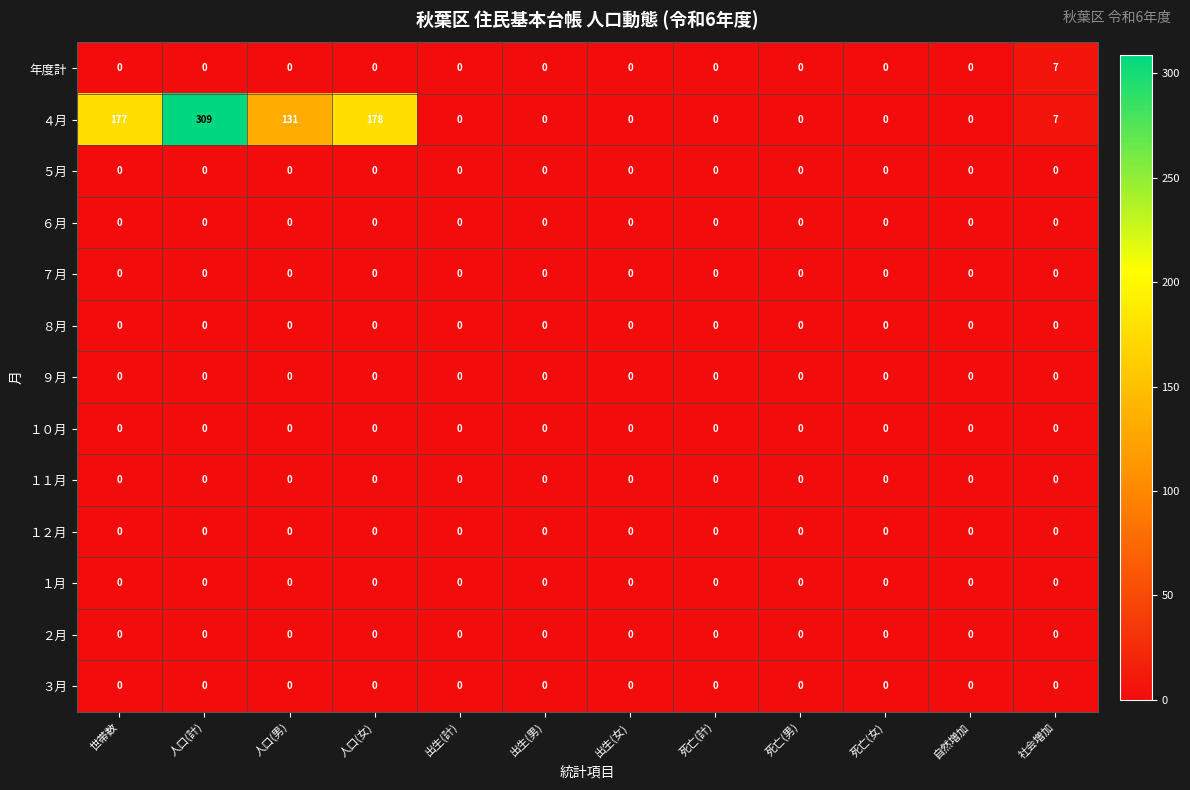

What is the sum of the ４月 values at 社会増加 and 出生(計)?

7